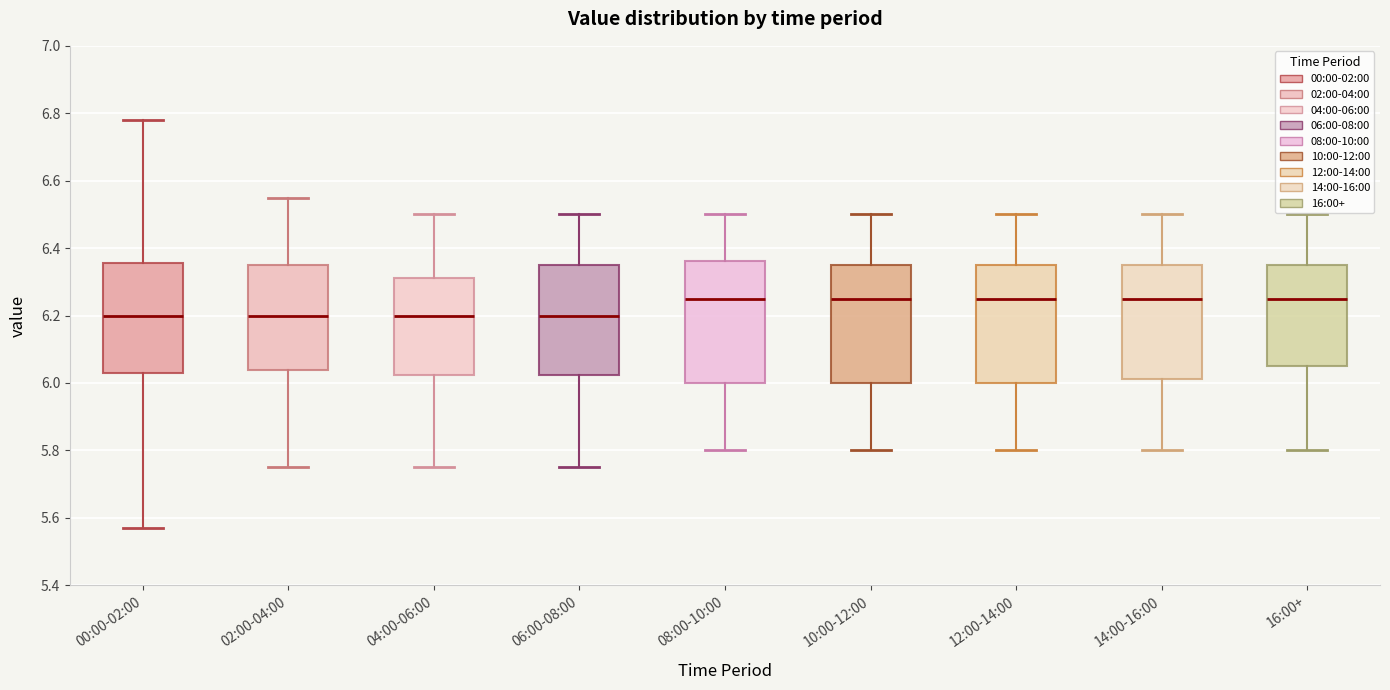

Reading left to right, transcribe this box plot: for each box, give where its median line is, the range the box spans, and where its two whiskers end, as read against the y-axis. The values are not printed on the chart, so give them approximately, as read against the axis.

00:00-02:00: median 6.20, box 6.04 to 6.36, whiskers 5.58 to 6.78
02:00-04:00: median 6.20, box 6.04 to 6.36, whiskers 5.76 to 6.56
04:00-06:00: median 6.20, box 6.02 to 6.32, whiskers 5.76 to 6.50
06:00-08:00: median 6.20, box 6.02 to 6.36, whiskers 5.76 to 6.50
08:00-10:00: median 6.26, box 6.00 to 6.36, whiskers 5.80 to 6.50
10:00-12:00: median 6.26, box 6.00 to 6.36, whiskers 5.80 to 6.50
12:00-14:00: median 6.26, box 6.00 to 6.36, whiskers 5.80 to 6.50
14:00-16:00: median 6.26, box 6.02 to 6.36, whiskers 5.80 to 6.50
16:00+: median 6.26, box 6.06 to 6.36, whiskers 5.80 to 6.50